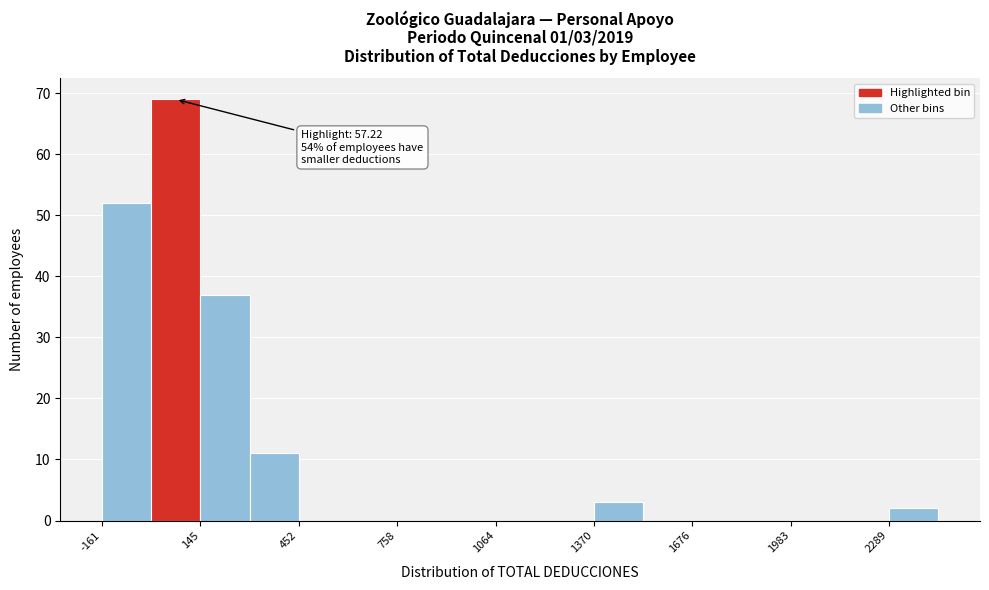

Read against the x-axis, roughly where is the centre of the tallest bar?

50